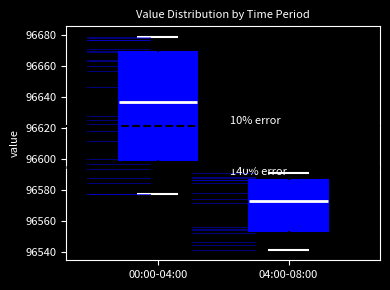

Reading left to right, read every box against the y-axis: the position of its median line, the range the box covers, and the ends of its whiskers. The values are not printed on the chart, so give them approximately, as read against the axis.

00:00-04:00: median 96638, box 96600 to 96670, whiskers 96578 to 96678
04:00-08:00: median 96574, box 96554 to 96586, whiskers 96542 to 96590